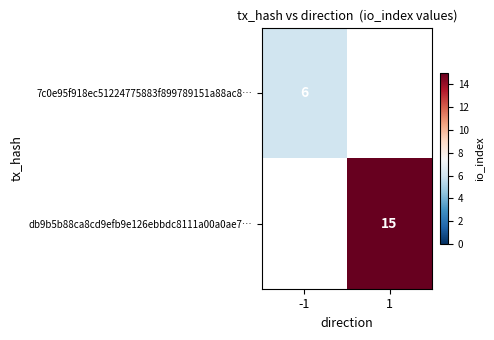

At which category does the chart reach its minimum across all series?

-1